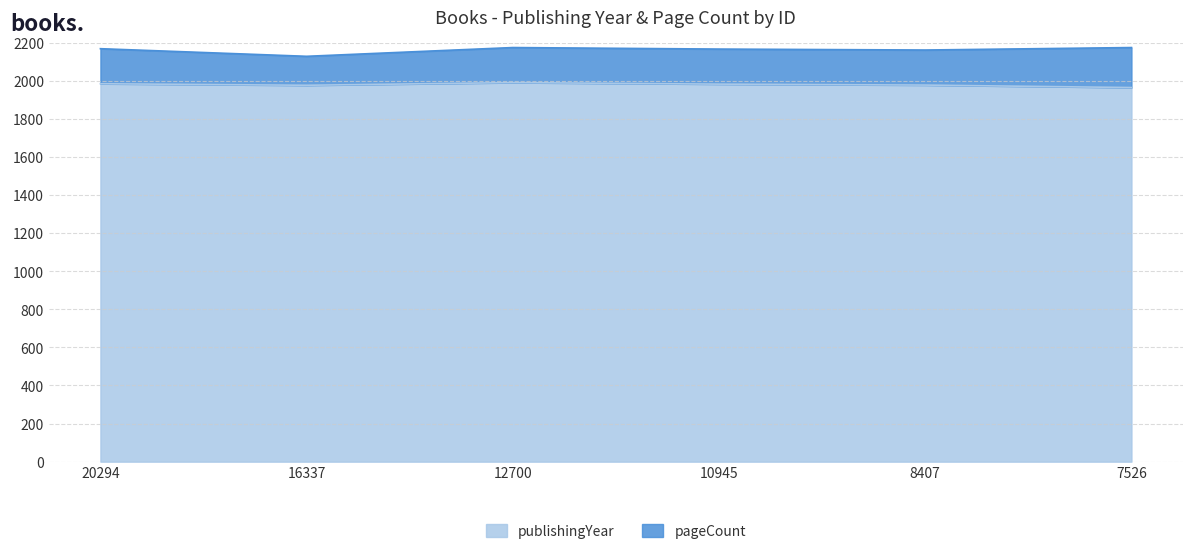

What is the value of the 5th point from the left?

1977